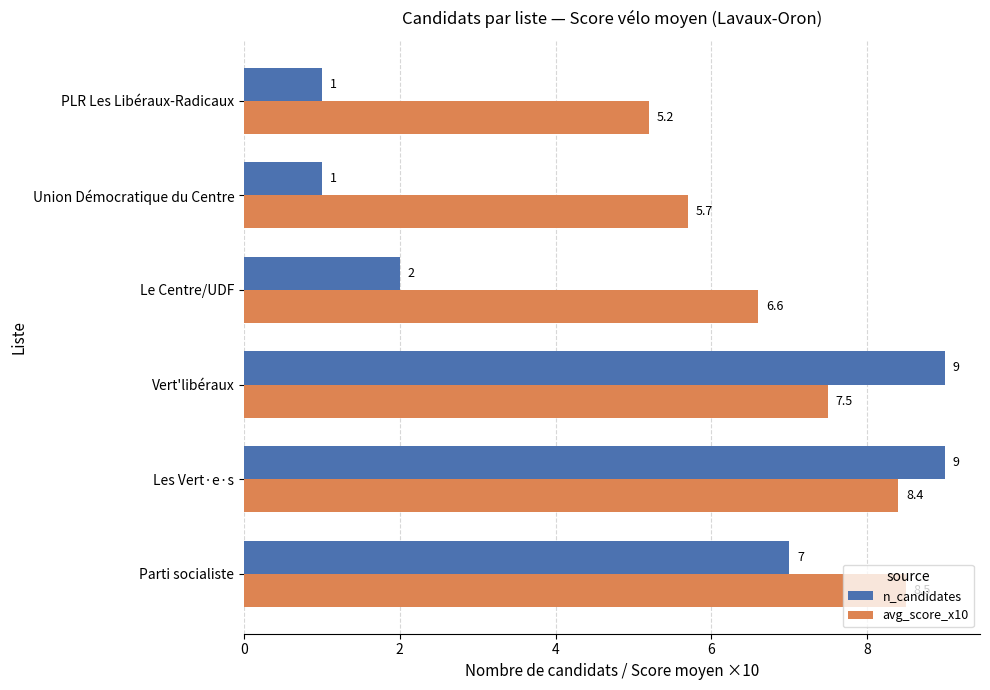

Which series has the widest spread of values?

n_candidates